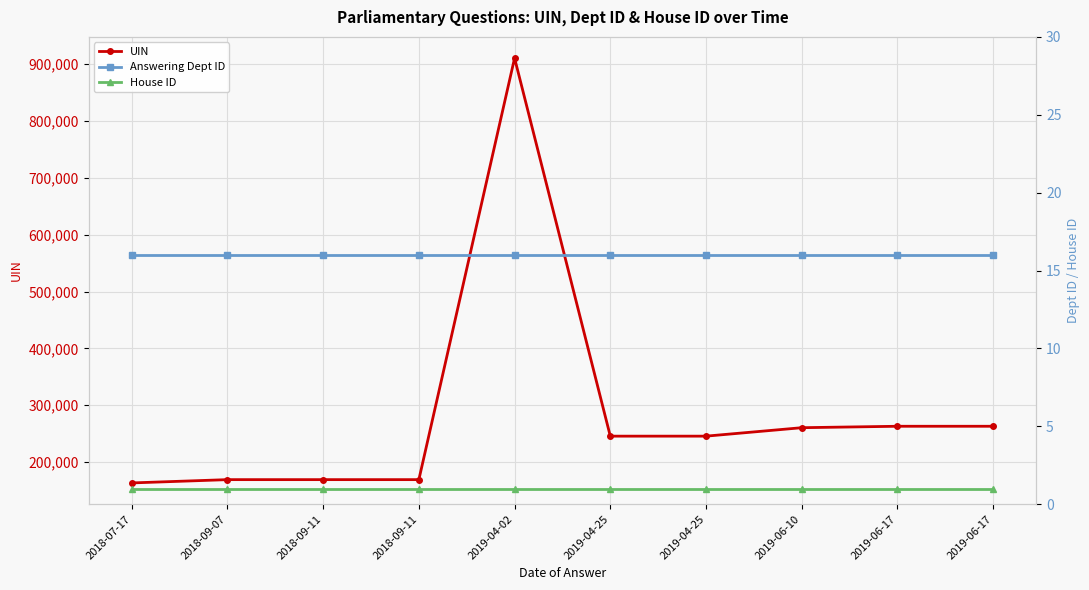

Rank the series by their maximum value, from lowest to highest.

House ID, Answering Dept ID, UIN